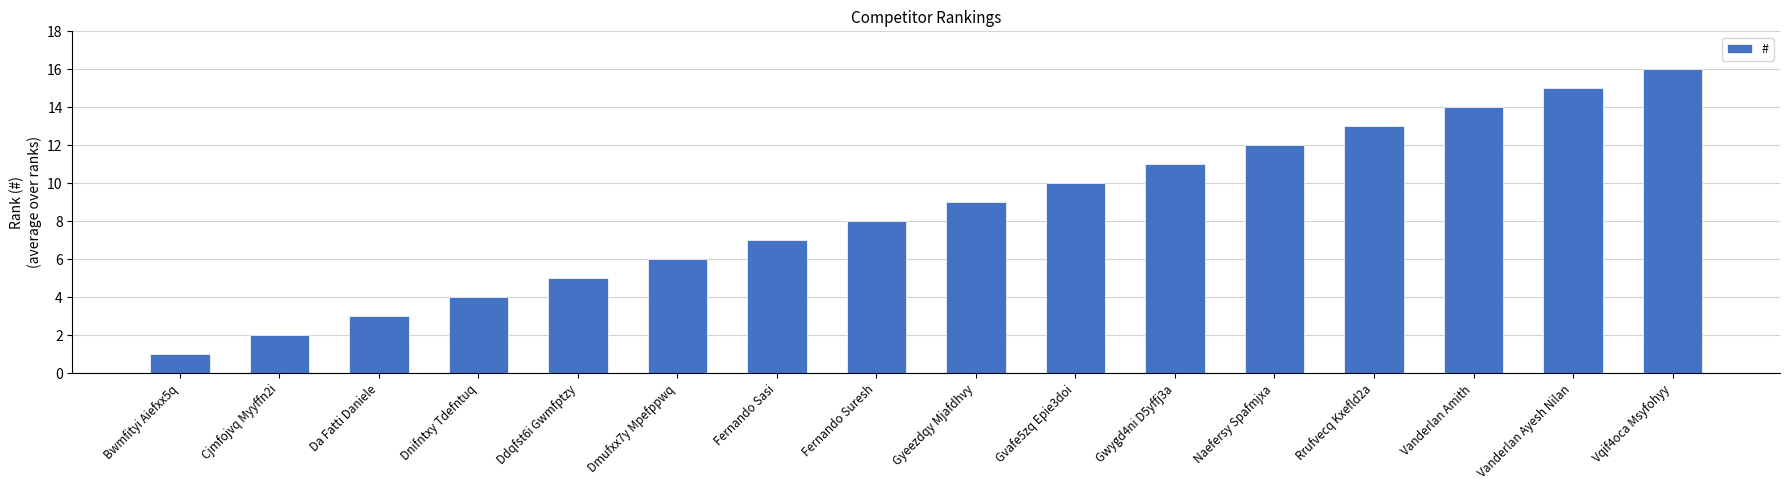

Where is the data nearest to the value 8?

Fernando Suresh